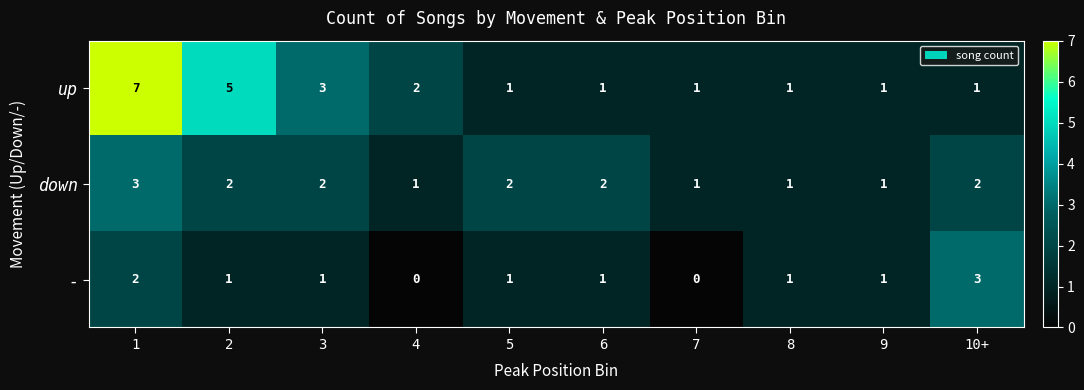

Reading left to right, list all the values displayed in this chart.

up: 1=7	2=5	3=3	4=2	5=1	6=1	7=1	8=1	9=1	10+=1
down: 1=3	2=2	3=2	4=1	5=2	6=2	7=1	8=1	9=1	10+=2
-: 1=2	2=1	3=1	4=0	5=1	6=1	7=0	8=1	9=1	10+=3